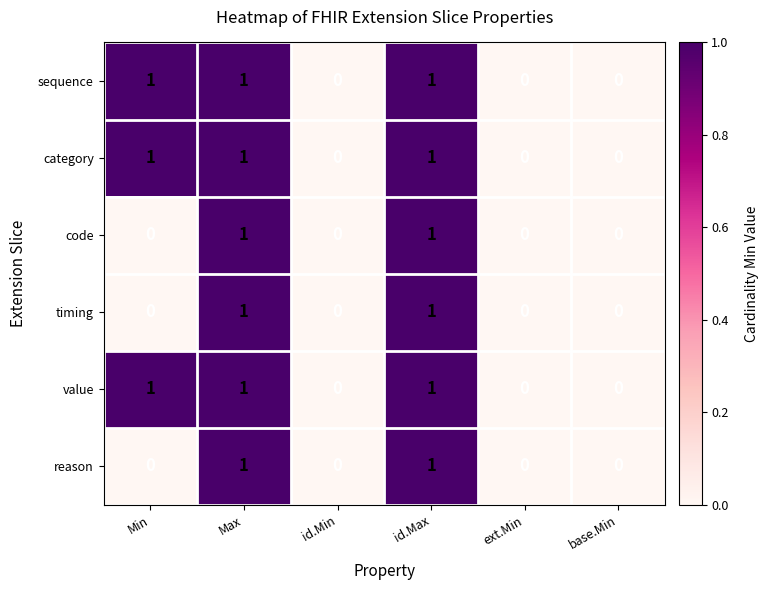

True or false: timing has a value of 1 at Max.

True